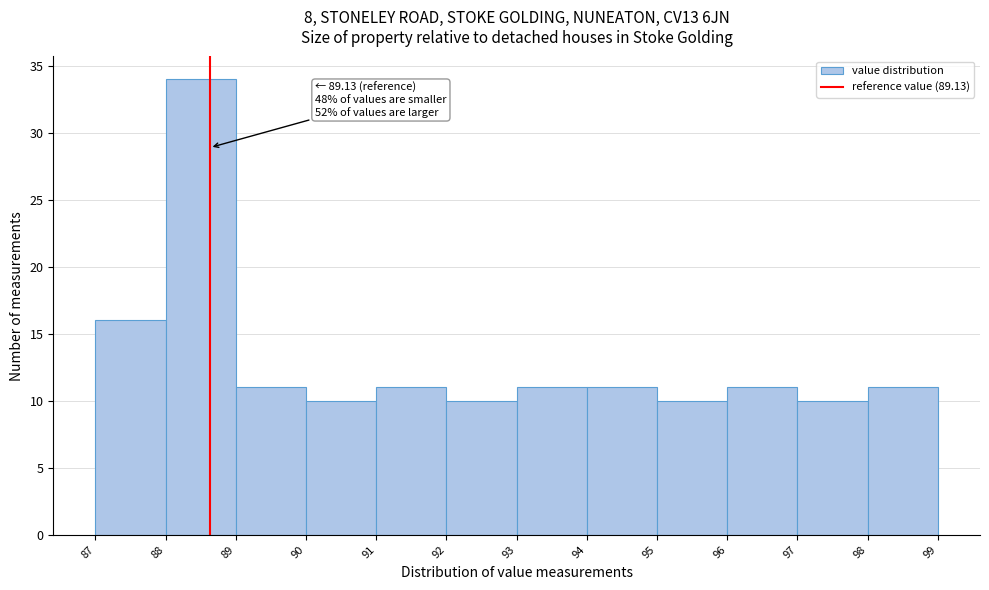

Reading right to left, what are all the values shown in this chart?

11	10	11	10	11	11	10	11	10	11	34	16